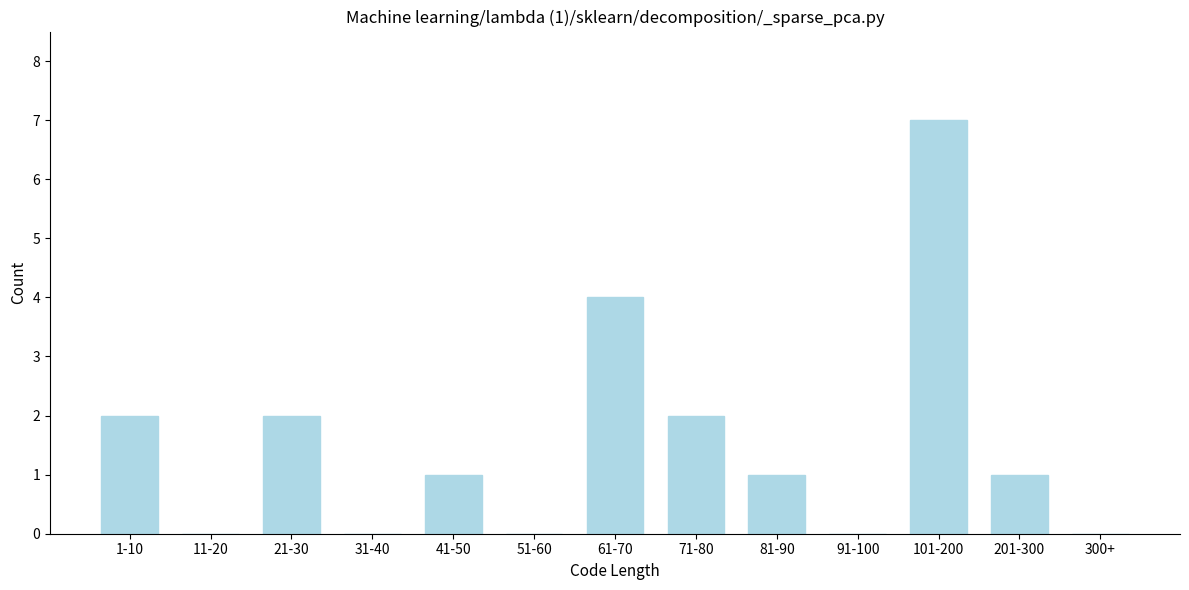

Reading left to right, extract all data points from this chart.

1-10=2	11-20=0	21-30=2	31-40=0	41-50=1	51-60=0	61-70=4	71-80=2	81-90=1	91-100=0	101-200=7	201-300=1	300+=0